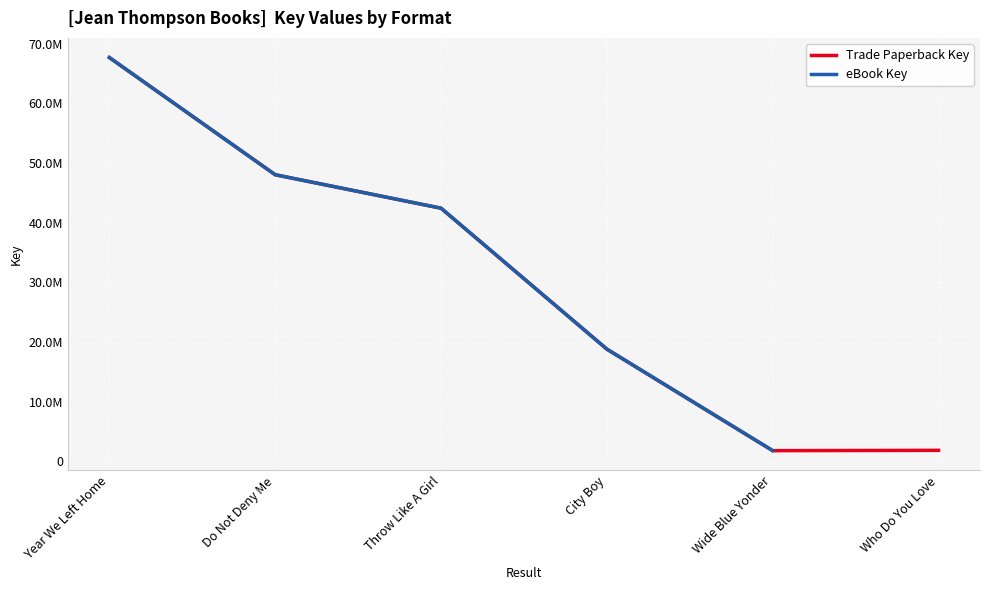

The value of eBook Key at Year We Left Home is 67655865.0. True or false?

True